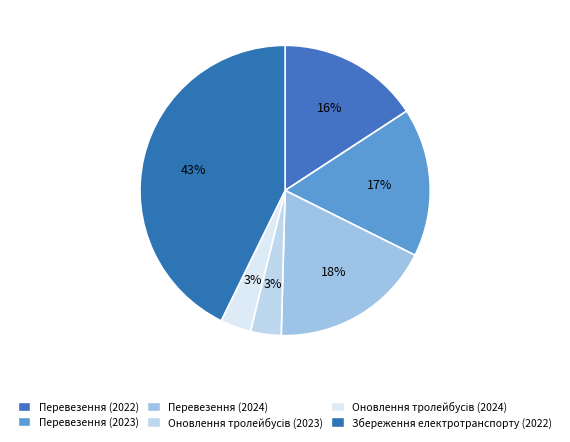

True or false: Оновлення тролейбусів (2023) accounts for 12% of the total.

False